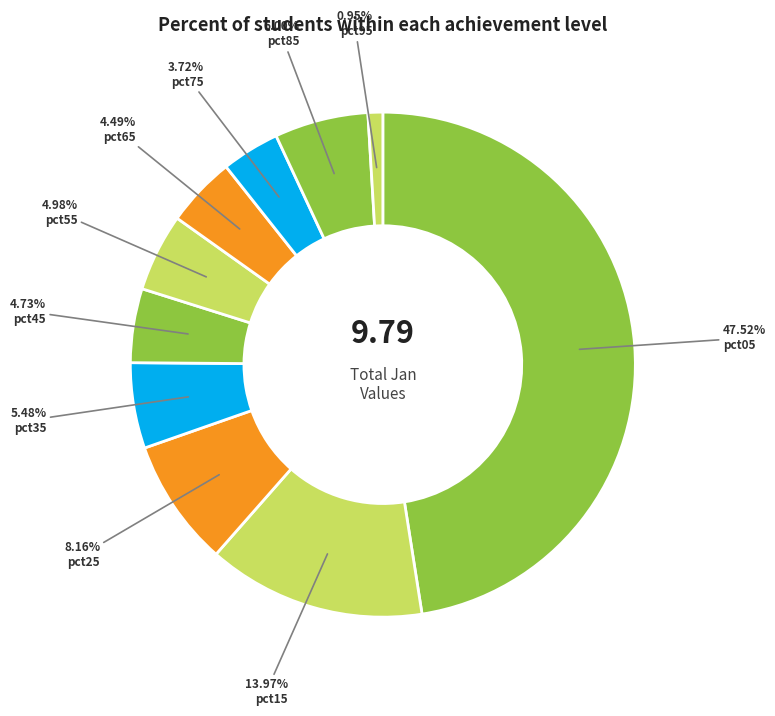

To the nearest percent, what is the difference between the largest and smallest slice percentages?

47%